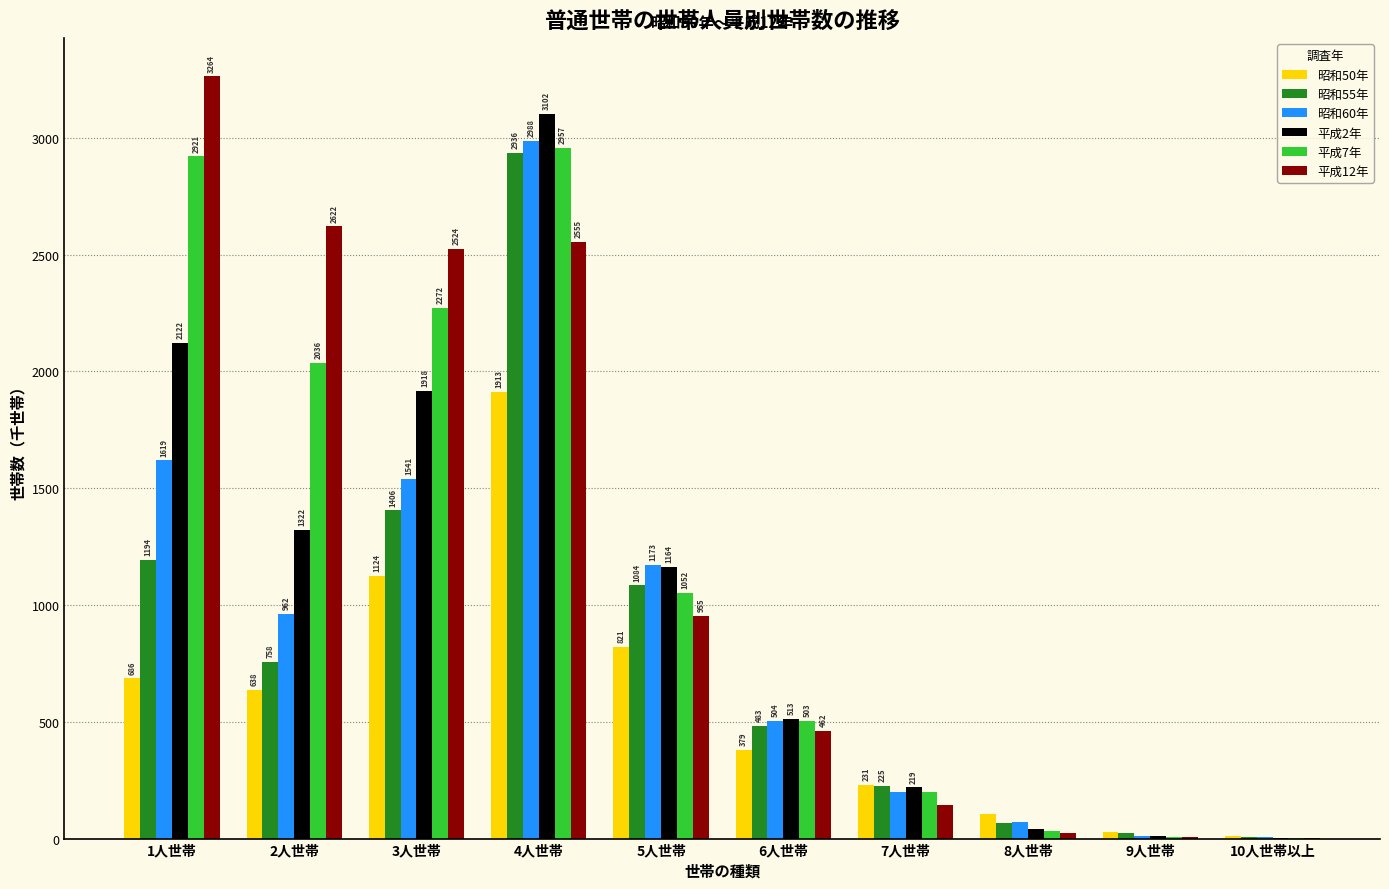

Is the value of 昭和50年 at 3人世帯 greater than the value of 平成12年 at 6人世帯?

Yes